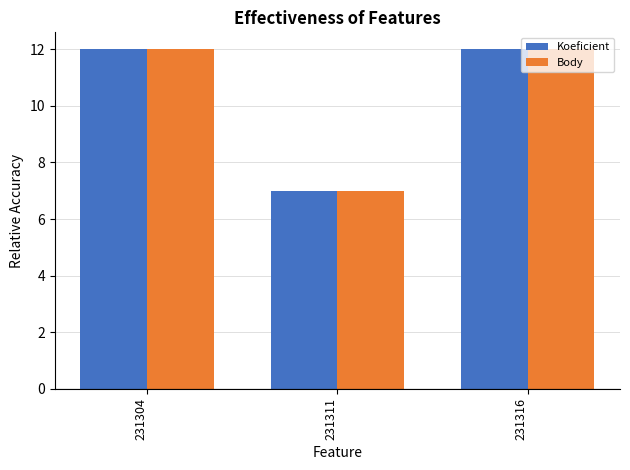

Which label corresponds to the smallest value in the chart?

231311